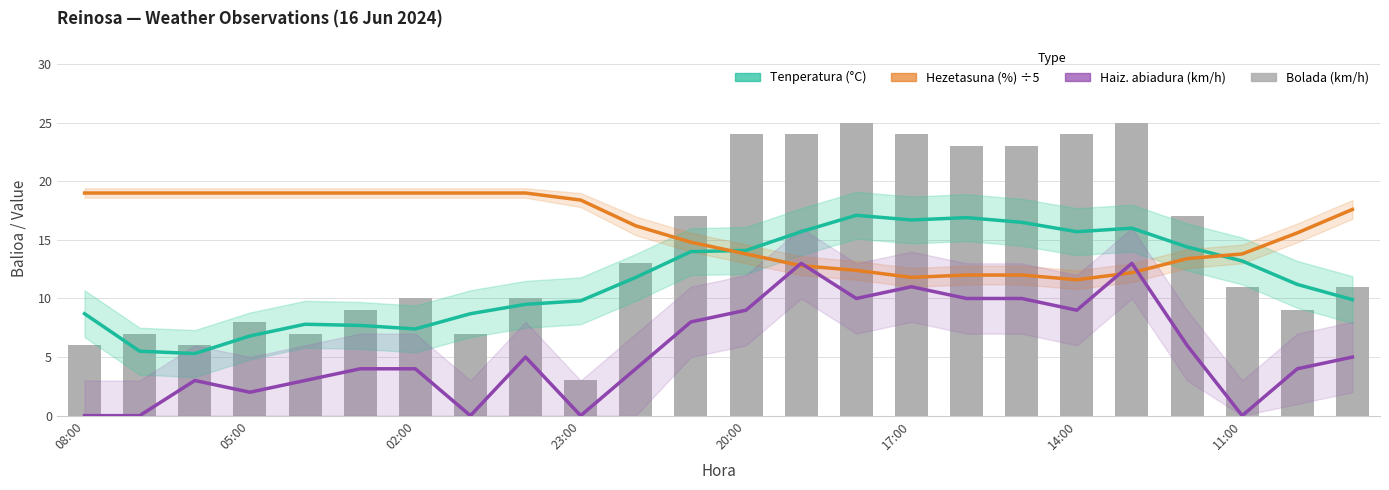

Is the value of Haizearen abiadura (km/h) at 20:00 greater than the value of Tenperatura (°C) at 12?

No